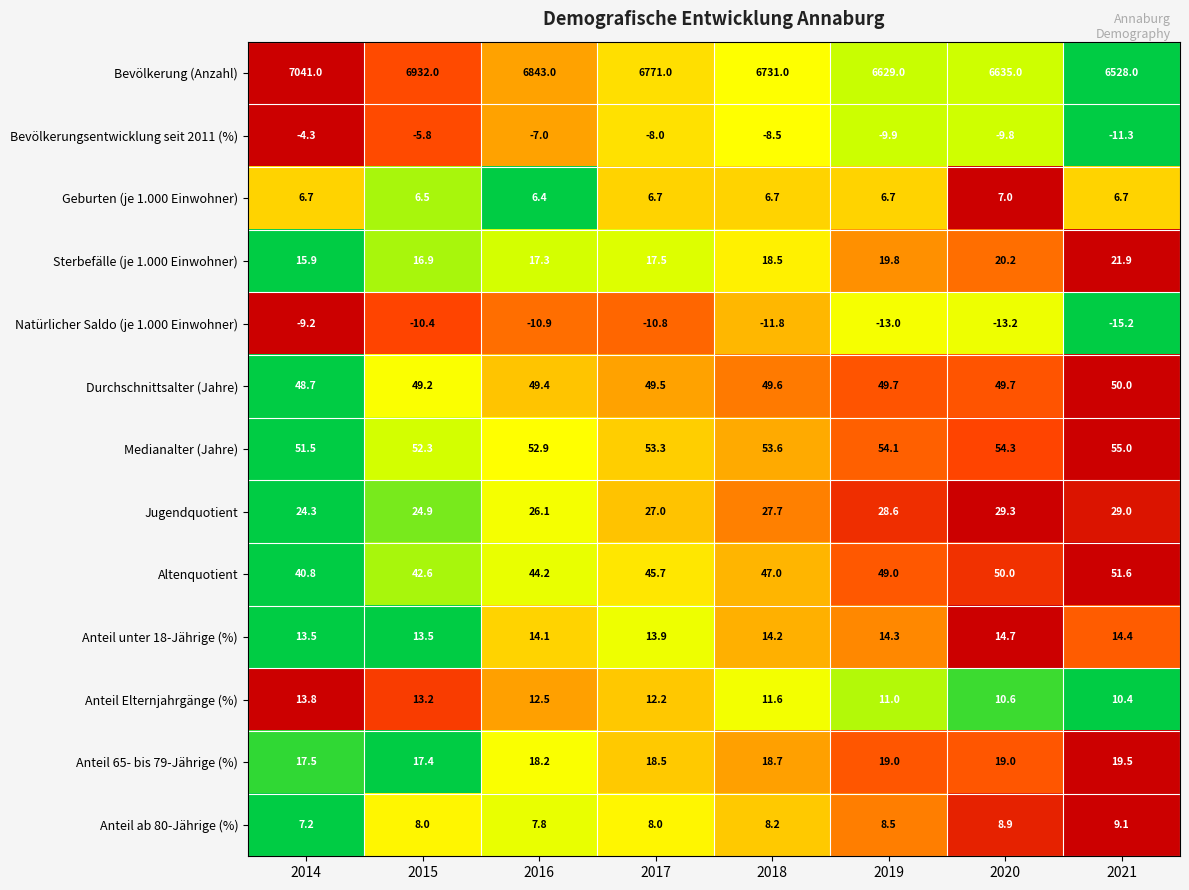

What is the difference between the maximum and second lowest values in the Altenquotient series?

9.0